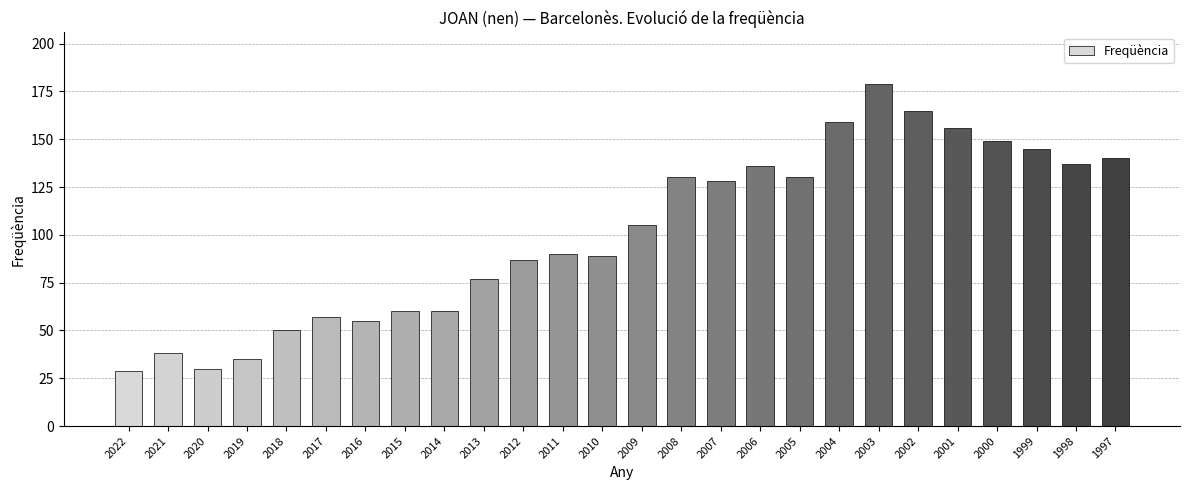

What is the smallest value displayed?

29